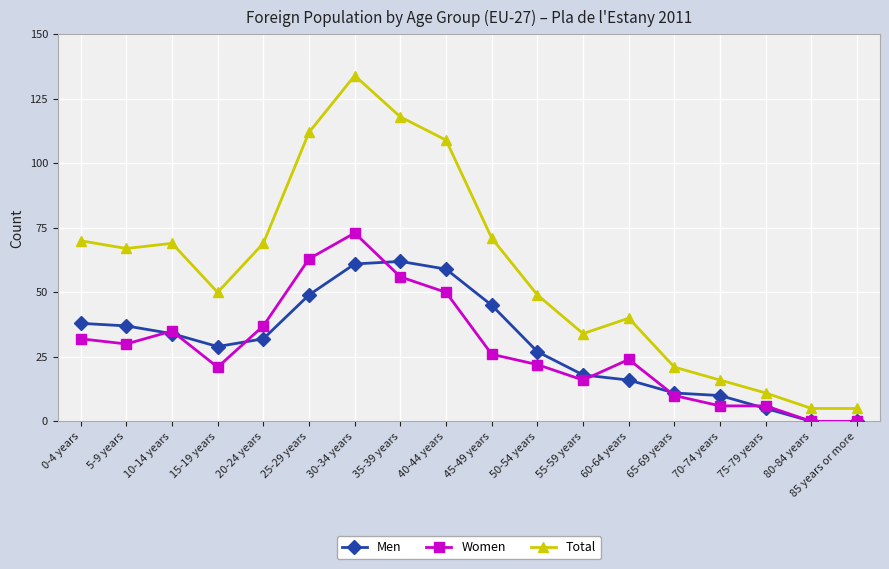

How many lines are shown in the chart?

3